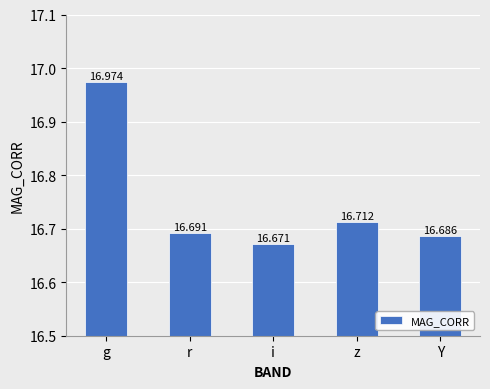

At which category does the chart reach its peak across all series?

g